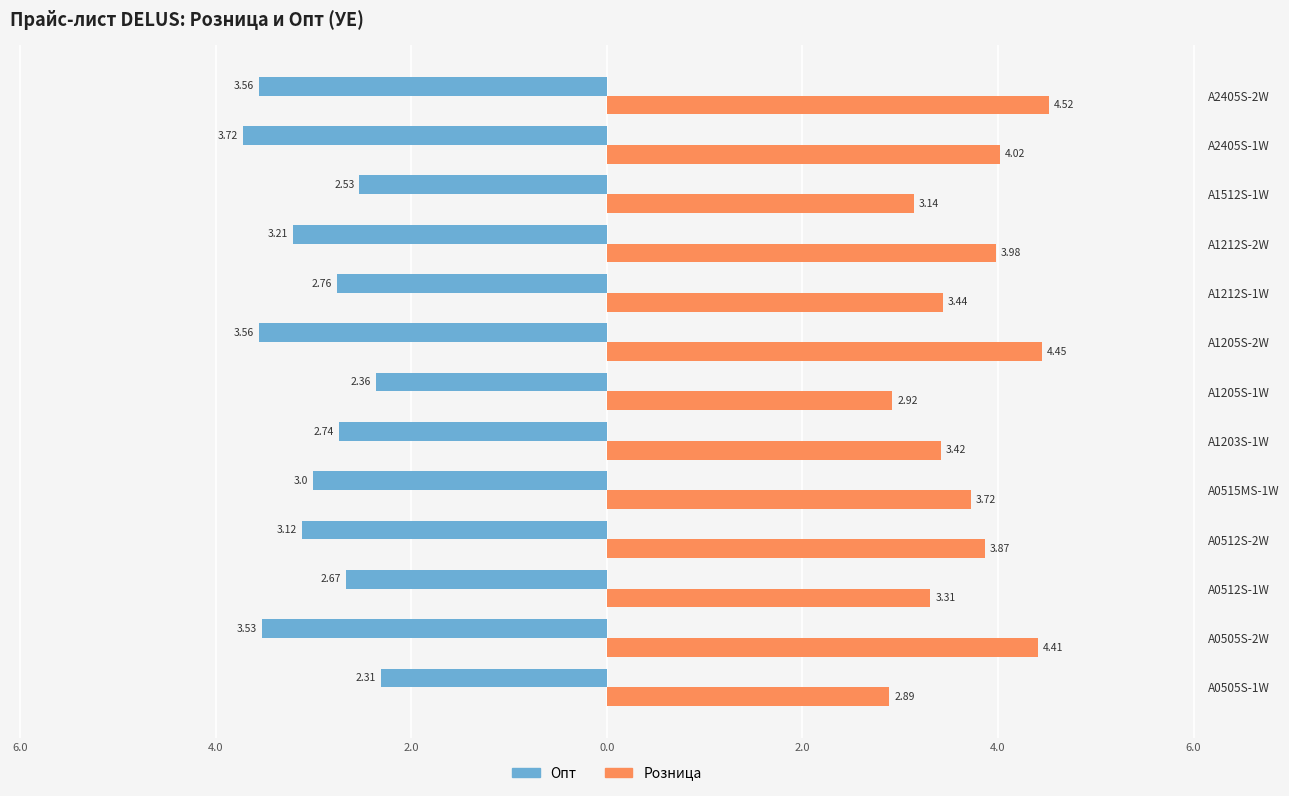

What is the difference between the Опт values at A1212S-2W and A2405S-2W?

0.4